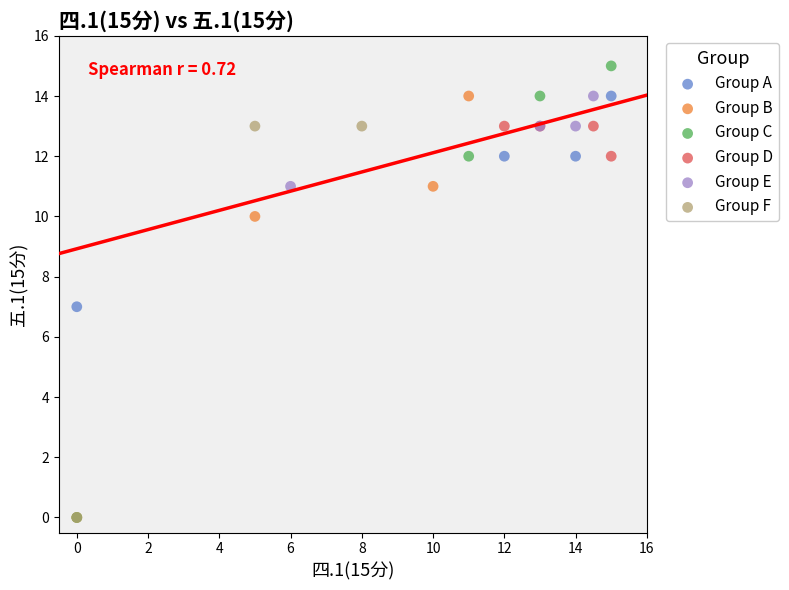

Which series has the widest spread of Y values?

Group C